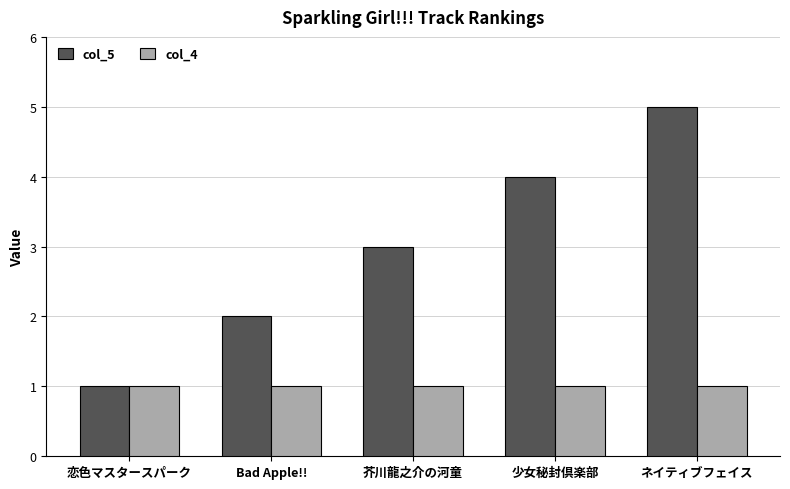

Is the value of col_4 at ネイティブフェイス greater than the value of col_5 at ネイティブフェイス?

No